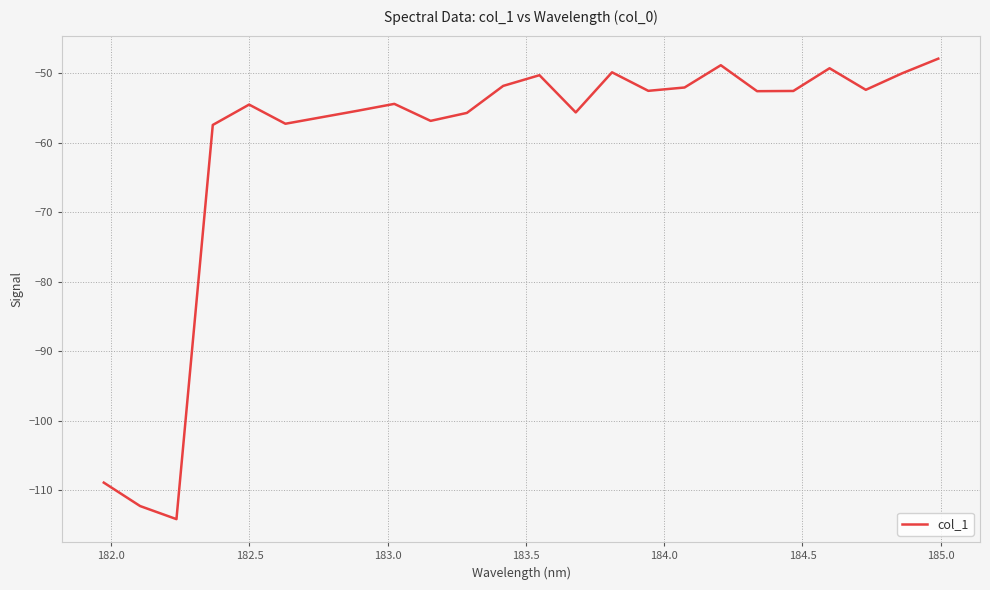

What is the greatest value displayed?

-47.9